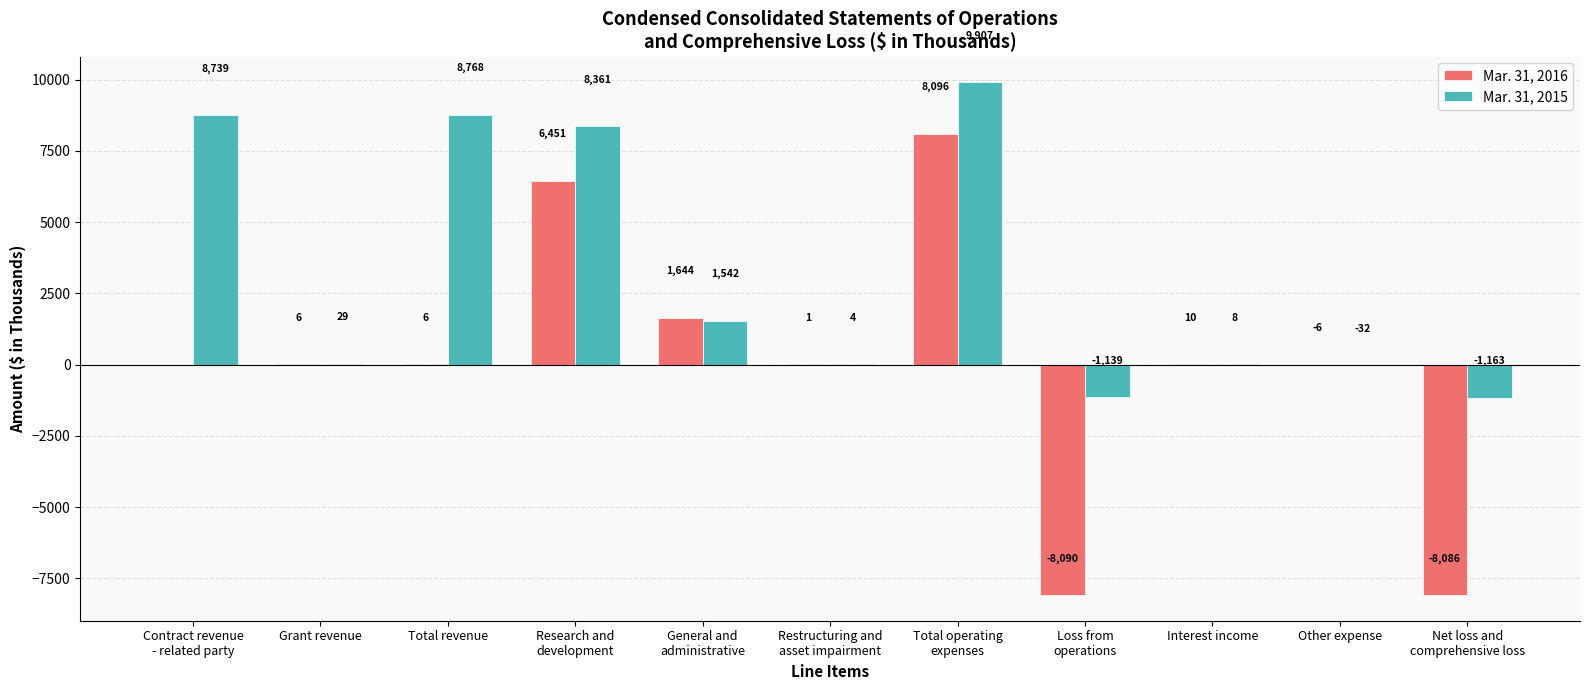

What is the greatest value displayed?

9907